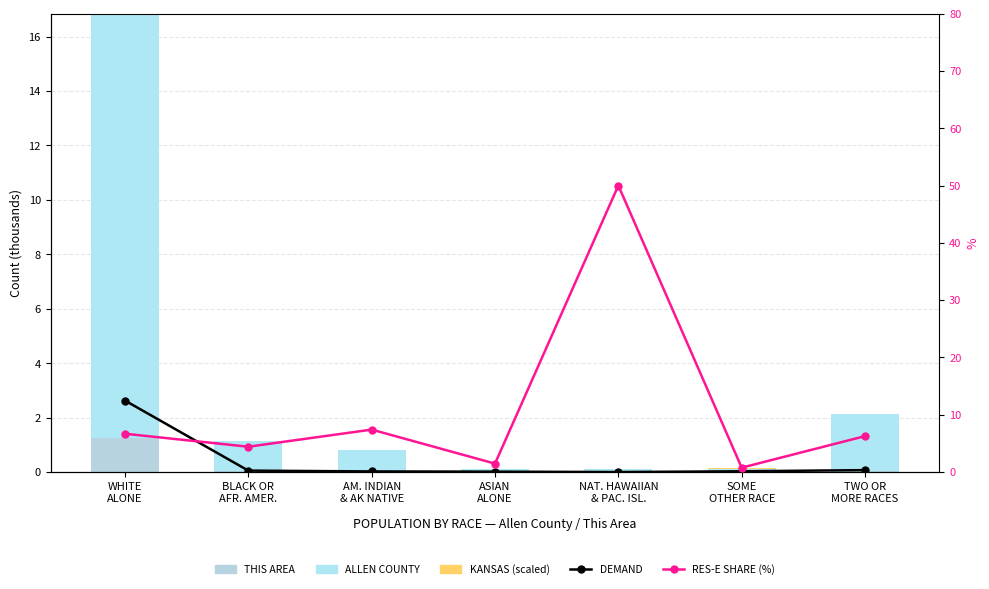

Which series has the widest spread of values?

Allen County